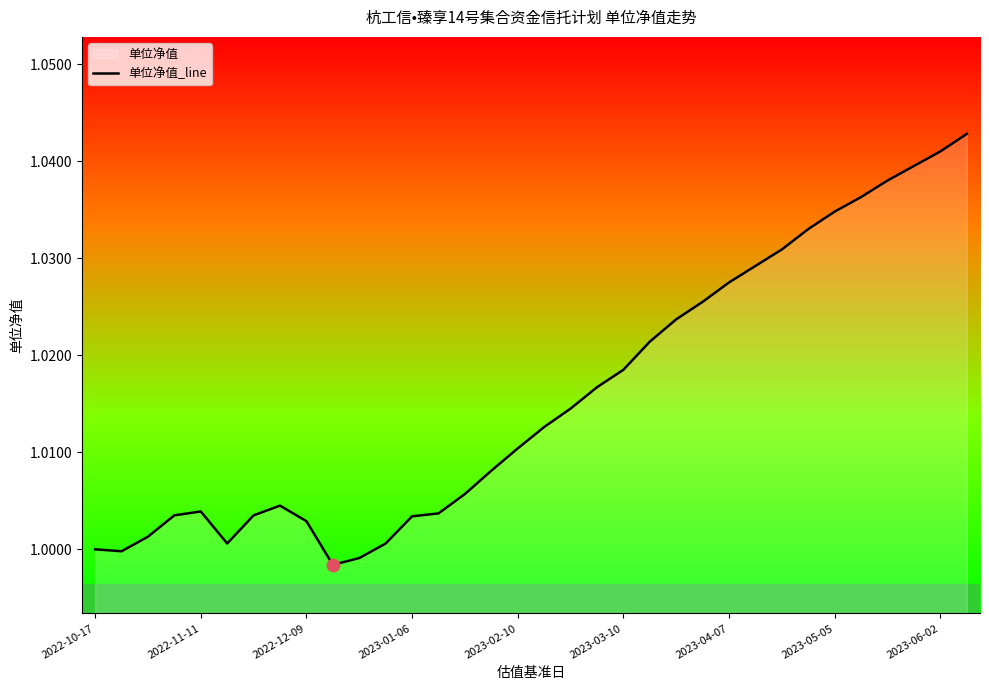

The chart shows a value of 0.4 at 2022-11-11. True or false?

False